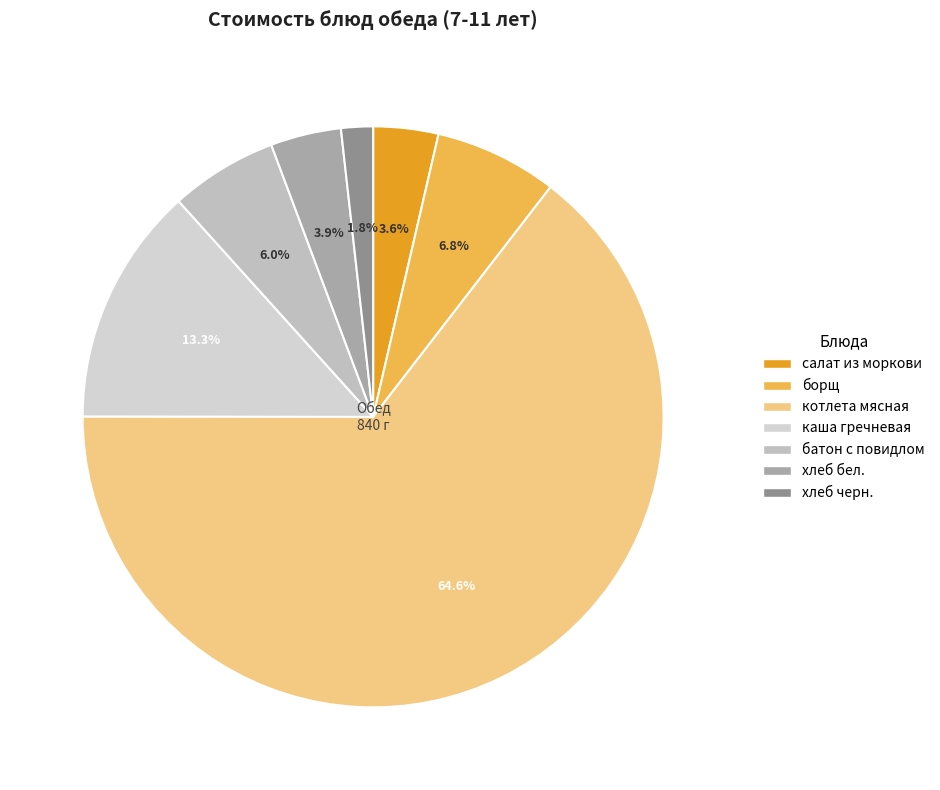

Which category accounts for the majority?

котлета мясная